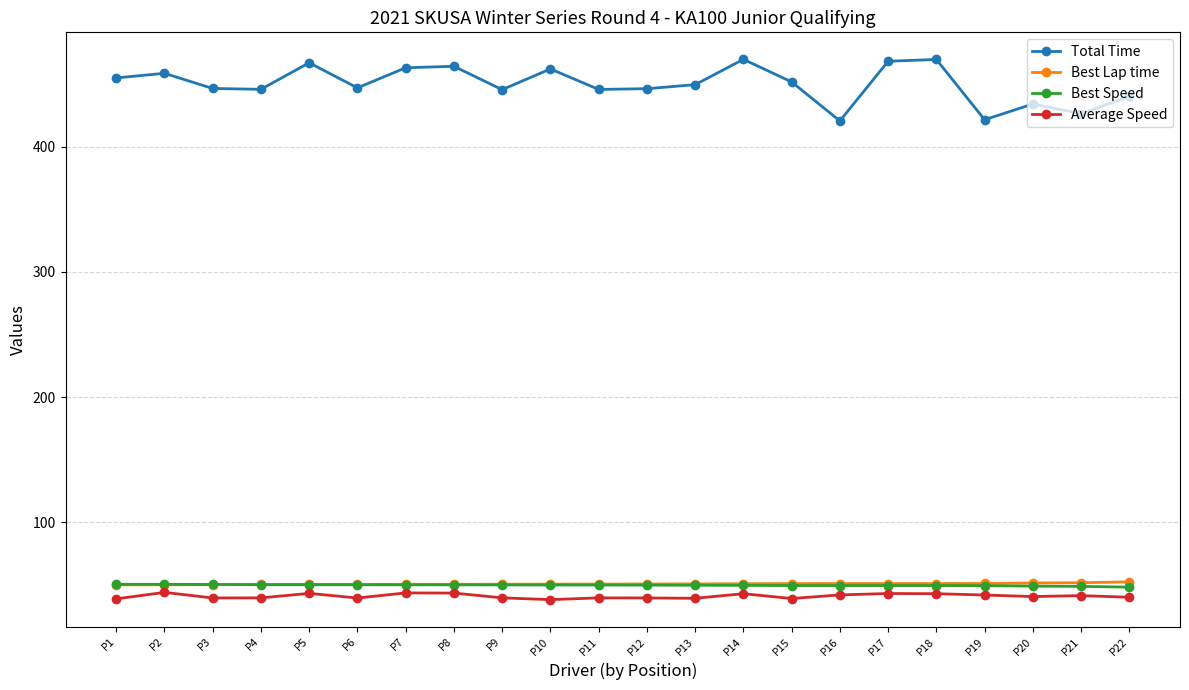

What is the value of the Total Time point at the 21st from the left?

426.5